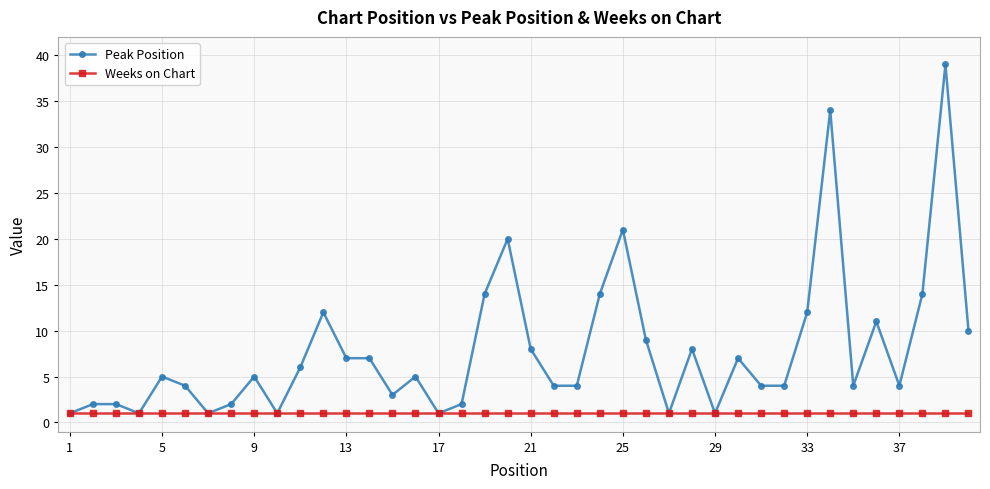

Which series has the largest total across all categories?

Peak Position